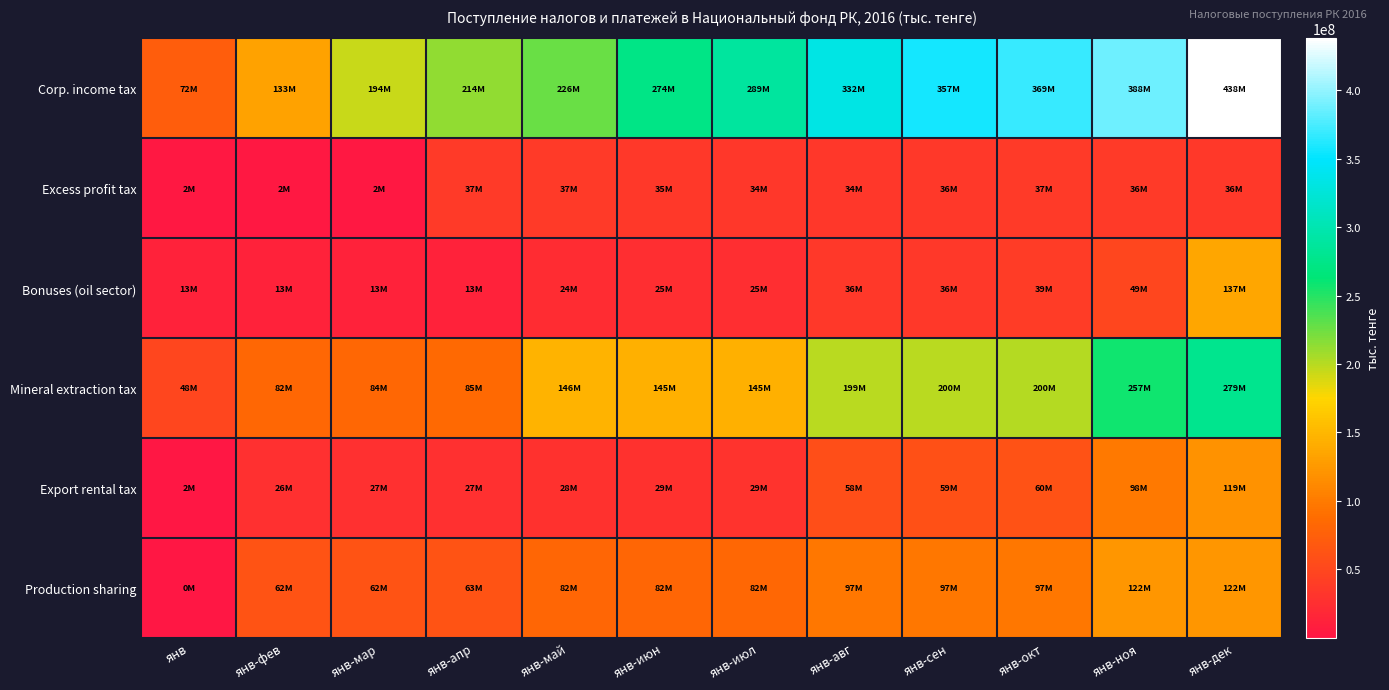

Reading left to right, extract all data points from this chart.

Corp. income tax: янв=71958067	янв-фев=132751473	янв-мар=194139427	янв-апр=213612314	янв-май=226042867	янв-июн=273646929	янв-июл=288769043	янв-авг=331972661	янв-сен=356683725	янв-окт=369199687	янв-ноя=387735792	янв-дек=438009207
Excess profit tax: янв=1864231	янв-фев=2436231	янв-мар=2261365	янв-апр=37011549	янв-май=36649978	янв-июн=34804914	янв-июл=34189713	янв-авг=33643569	янв-сен=35862773	янв-окт=37309577	янв-ноя=36494074	янв-дек=35559846
Bonuses (oil sector): янв=13340577	янв-фев=13340577	янв-мар=12875660	янв-апр=13180326	янв-май=23876419	янв-июн=24759065	янв-июл=24765425	янв-авг=35924725	янв-сен=35930784	янв-окт=39000825	янв-ноя=48874510	янв-дек=136604198
Mineral extraction tax: янв=48427232	янв-фев=82493084	янв-мар=83726429	янв-апр=85129804	янв-май=145815097	янв-июн=144575321	янв-июл=145018611	янв-авг=198623417	янв-сен=199785273	янв-окт=200267720	янв-ноя=256803866	янв-дек=278596788
Export rental tax: янв=1573583	янв-фев=25811897	янв-мар=26948163	янв-апр=27234938	янв-май=28265703	янв-июн=28700644	янв-июл=29255351	янв-авг=57922216	янв-сен=58806017	янв-окт=60199480	янв-ноя=97750637	янв-дек=118888900
Production sharing: янв=112577	янв-фев=62346847	янв-мар=62405596	янв-апр=62598193	янв-май=81730893	янв-июн=82021837	янв-июл=82235926	янв-авг=96773103	янв-сен=96883244	янв-окт=96989196	янв-ноя=121951265	янв-дек=122397854